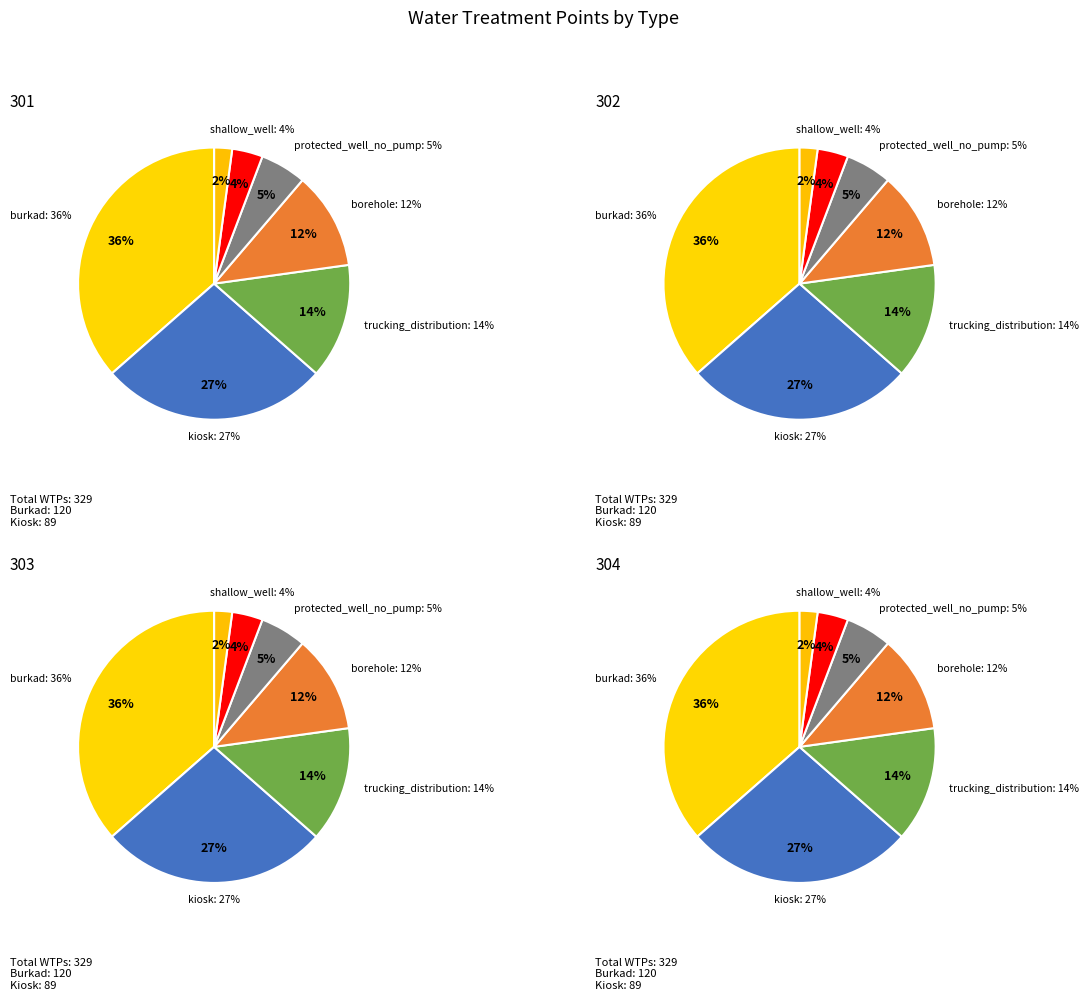

The kiosk slice represents 27% of the pie. True or false?

True